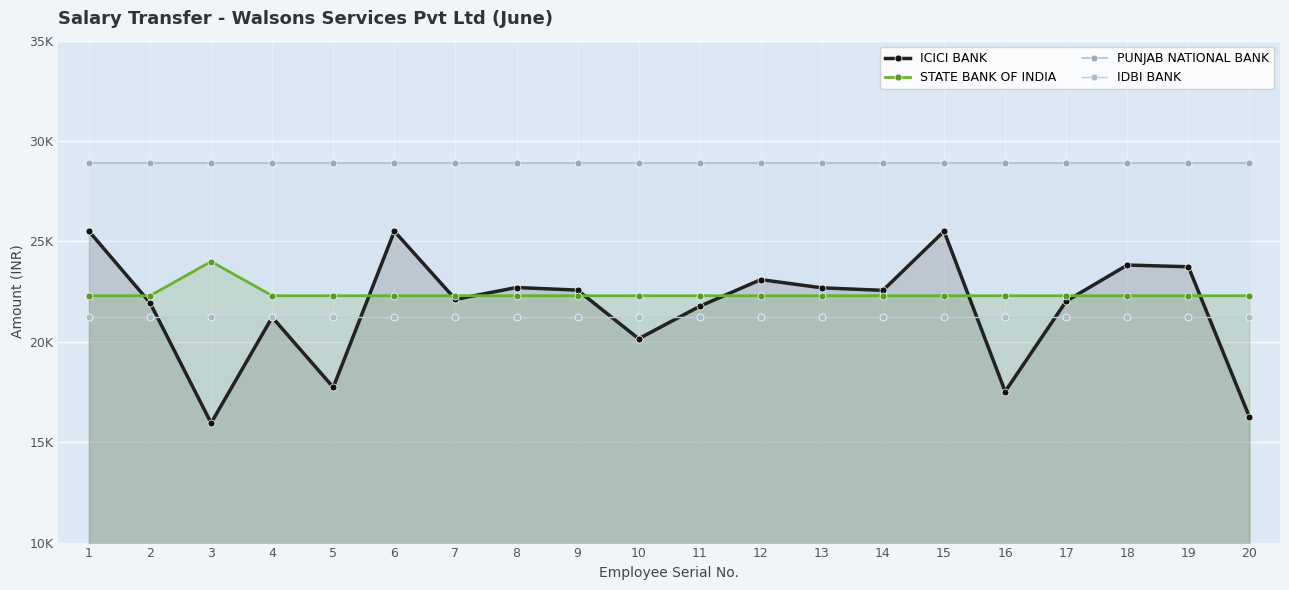

What is the spread (max minus min) of values at 1?

7685.0